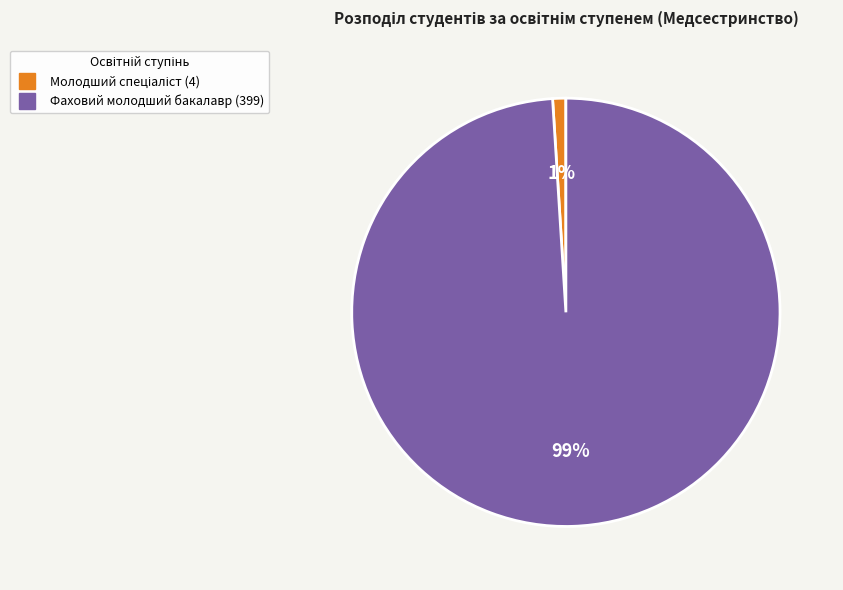

To the nearest percent, what portion does Фаховий молодший бакалавр represent?

99%